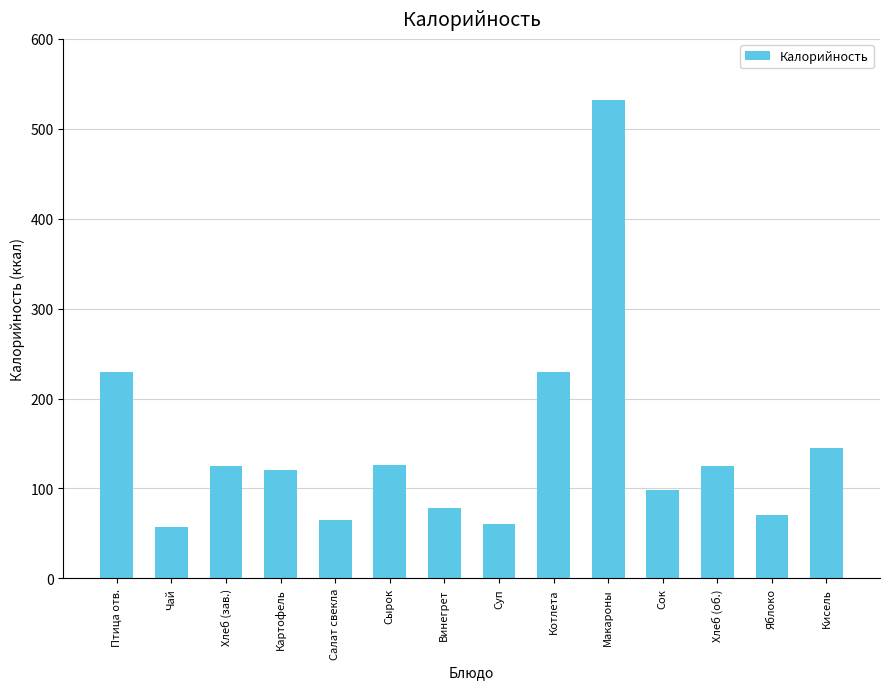

At which category does the chart reach its peak across all series?

Макароны